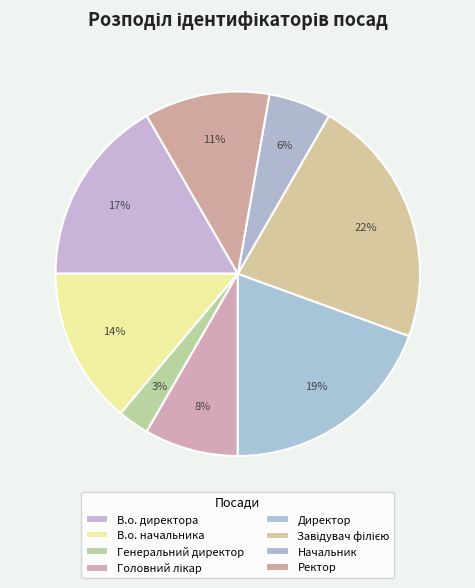

How many slices are in this pie chart?

8